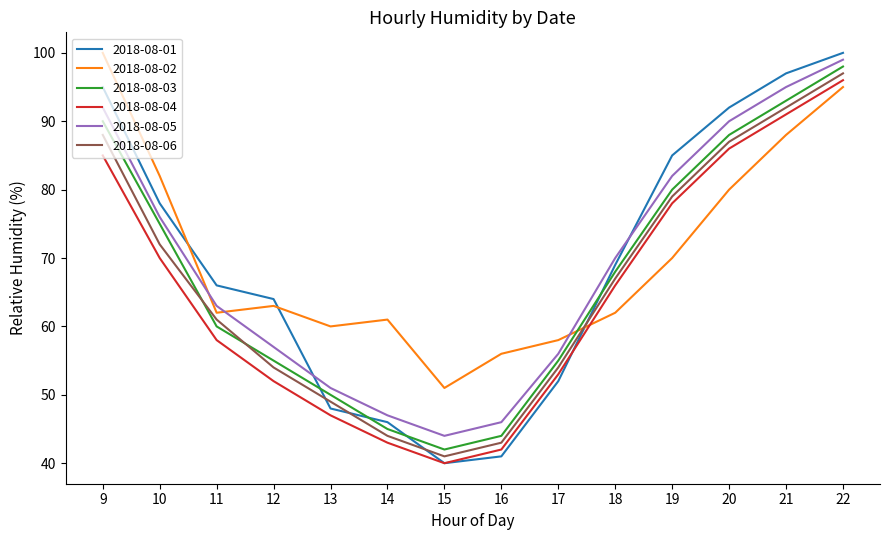

The value of 2018-08-02 at 12 is 37. True or false?

False